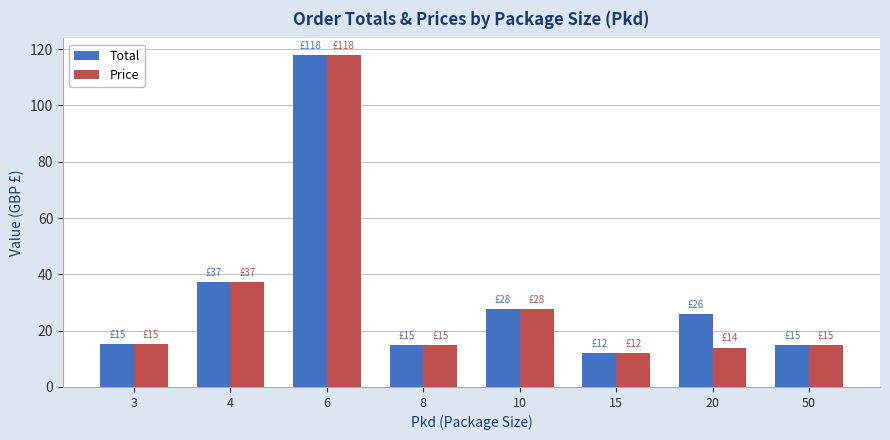

What is the sum of the Price values at 3 and 20?

29.2